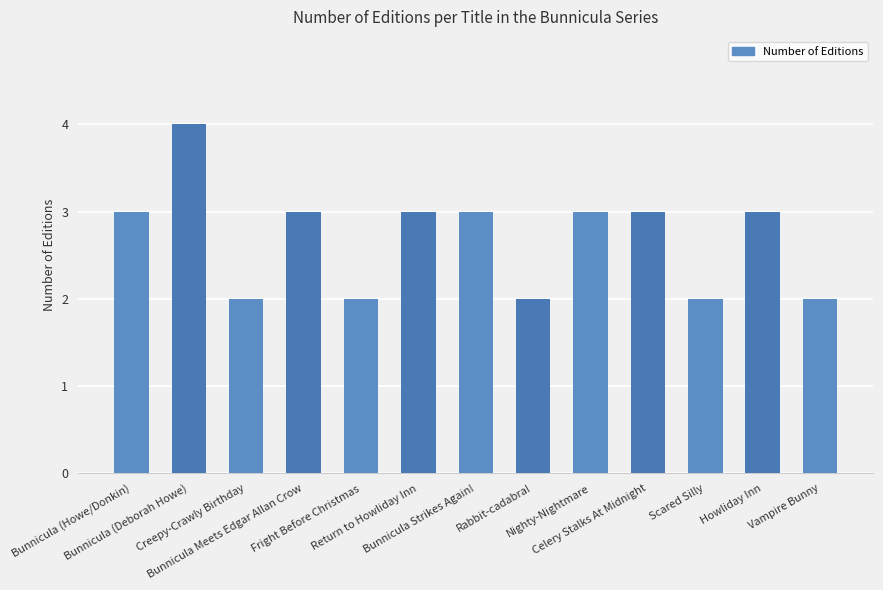

What is the greatest value displayed?

4